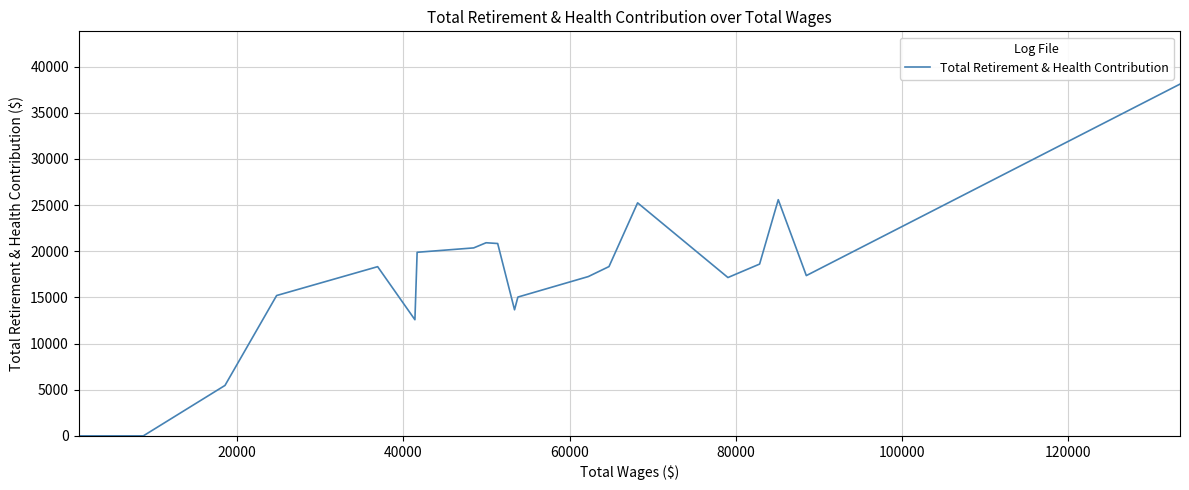

The value at 100000 is 13626. True or false?

False